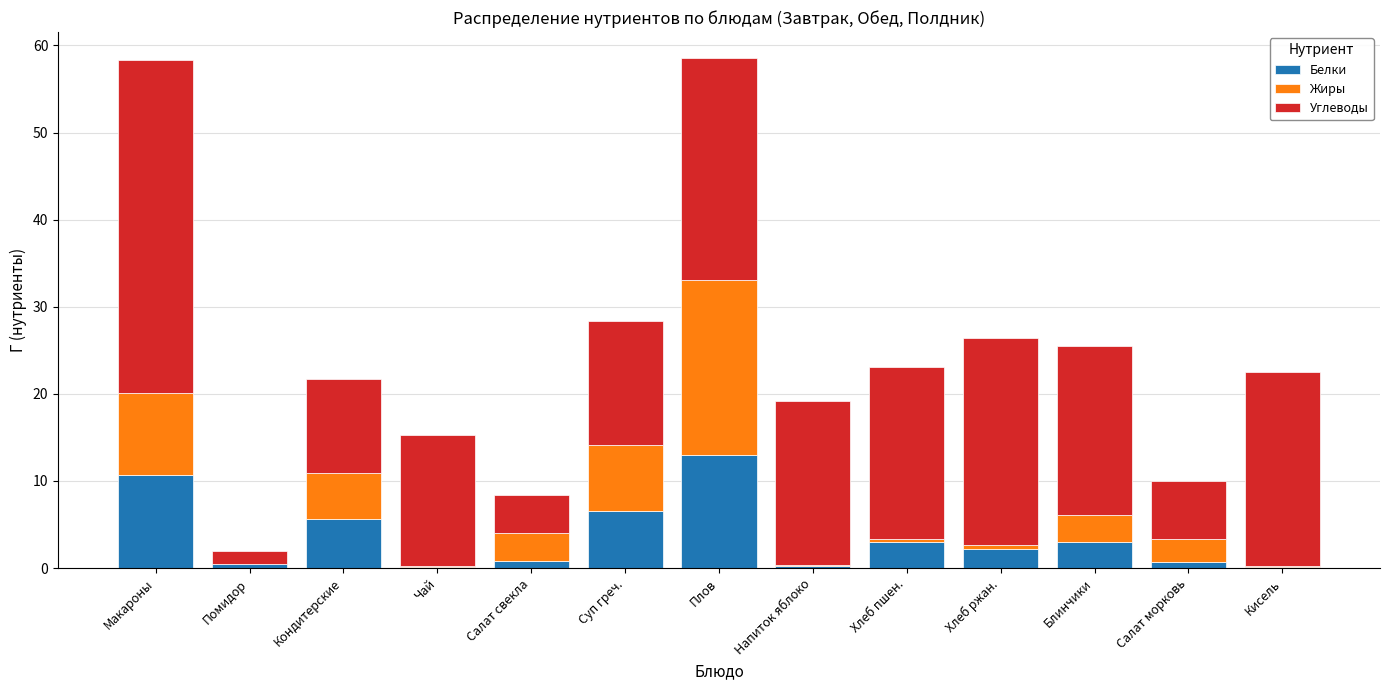

Read the Белки value at Блинчики.

3.0